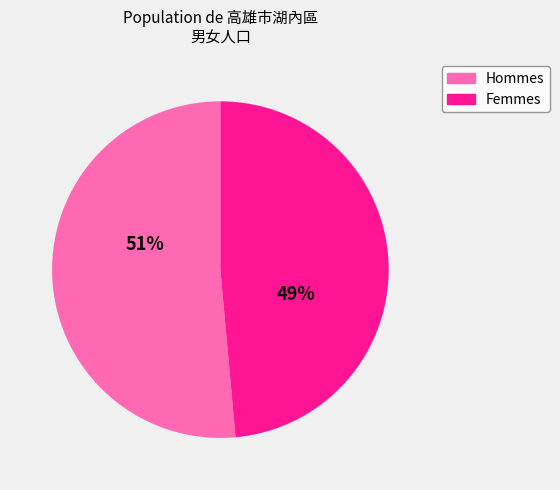

Is there a majority slice in this chart?

Yes